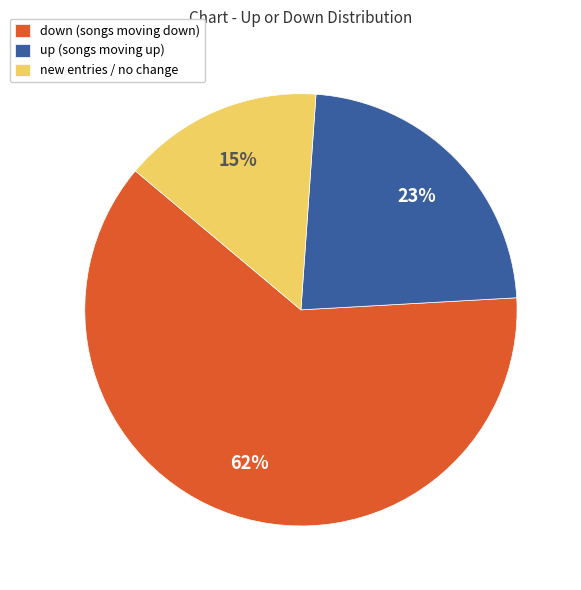

How many segments does this pie chart have?

3